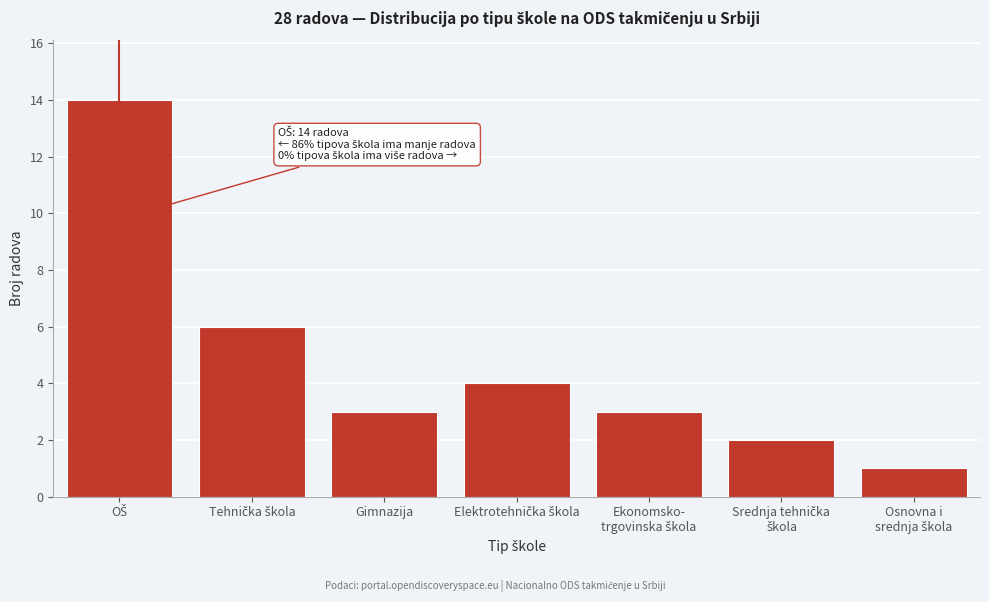

Reading left to right, what are all the values shown in this chart?

14	6	3	4	3	2	1